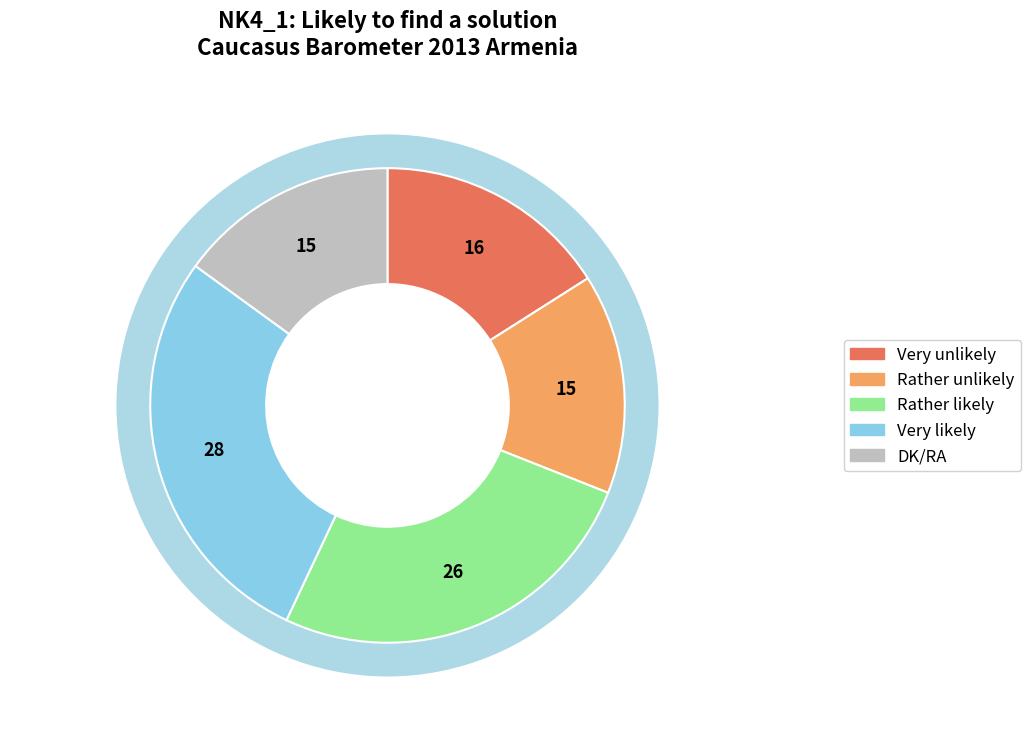

Combined, what portion of the pie is Very likely and Rather unlikely?

43.0%